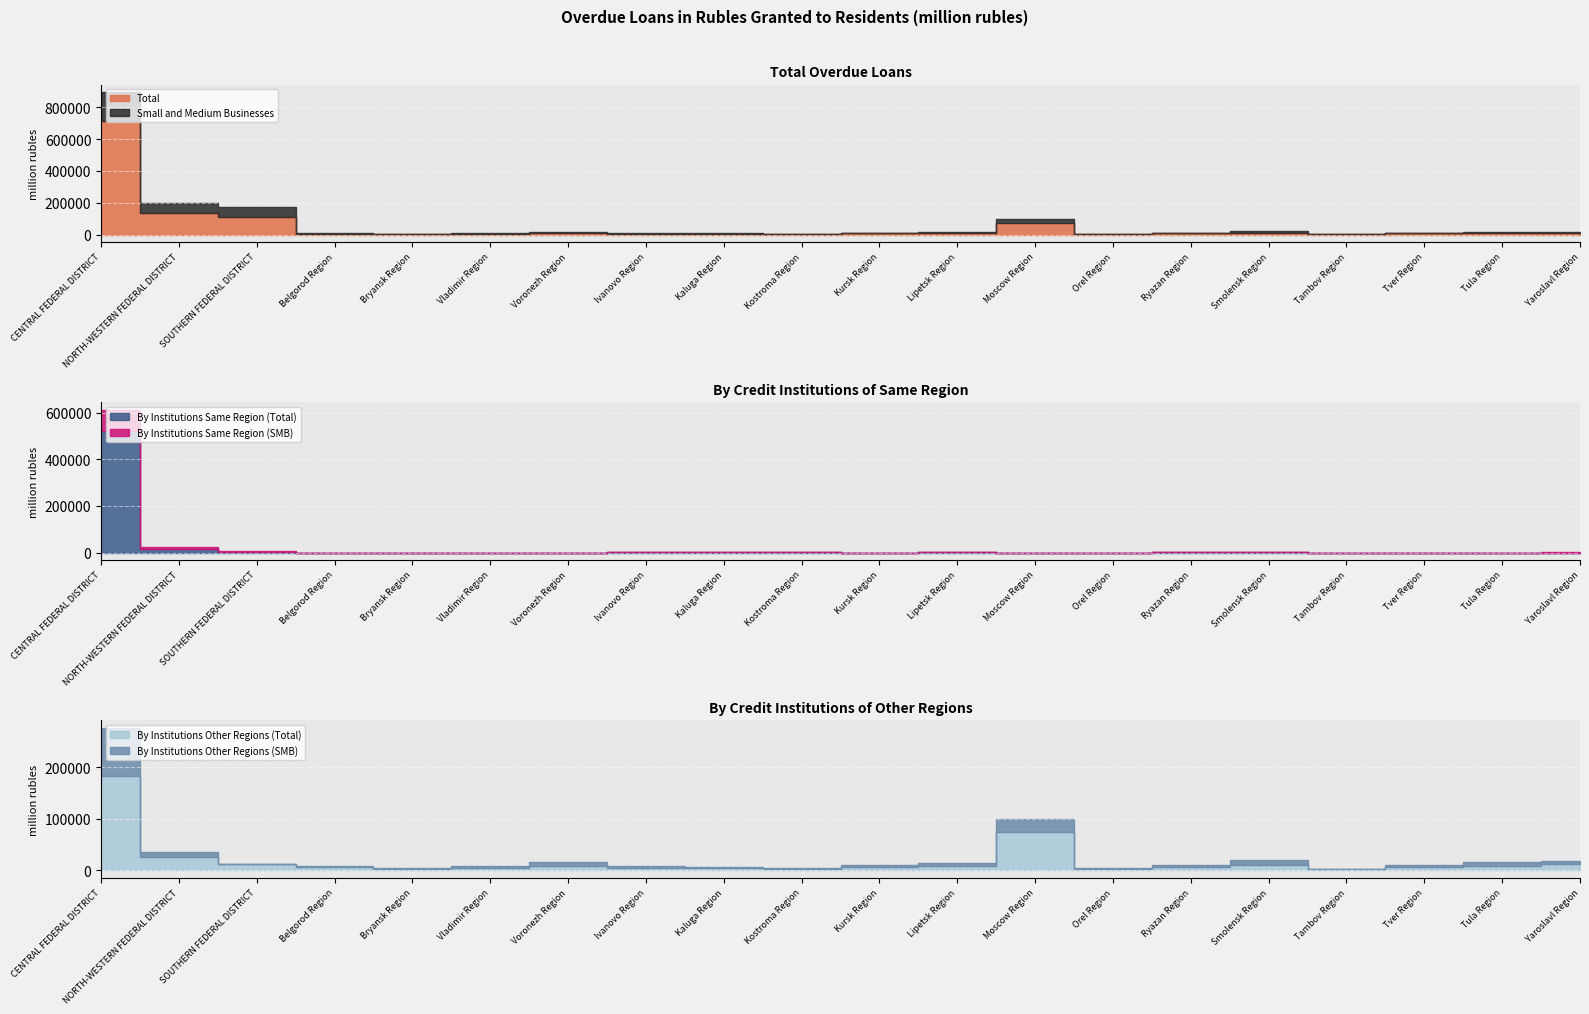

At which category is the sum across all series the highest?

CENTRAL FEDERAL DISTRICT